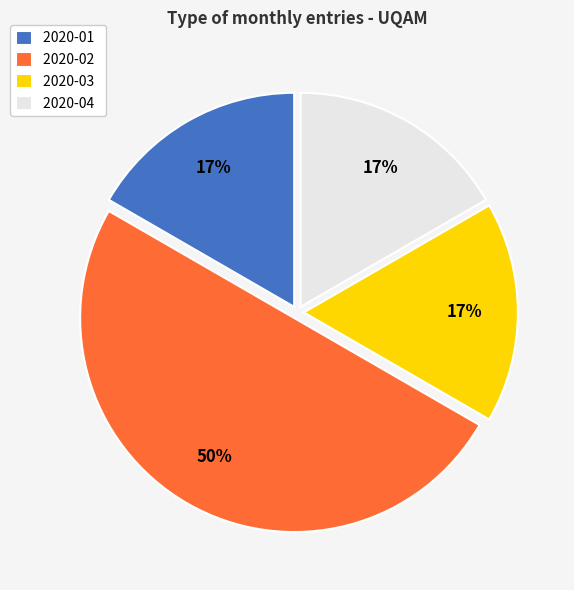

How many segments does this pie chart have?

4